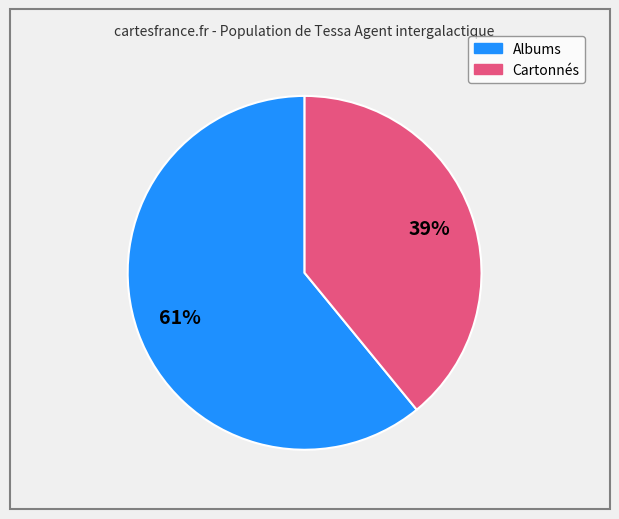

To the nearest percent, what is the difference between the largest and smallest slice percentages?

22%